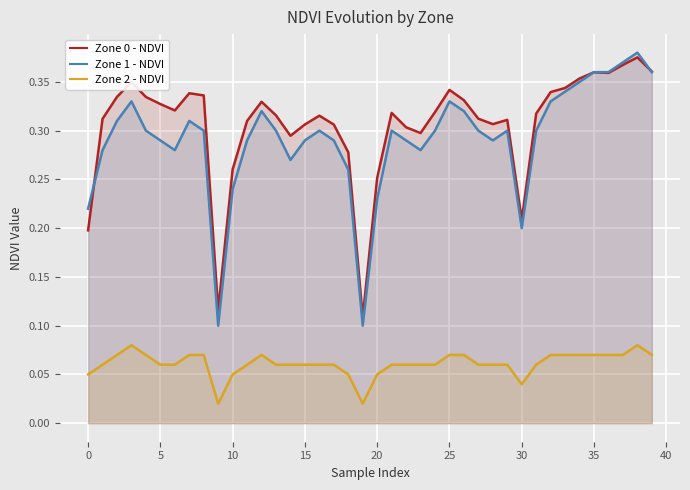

True or false: Zone 2 - NDVI and Zone 0 - NDVI cross at least once.

False